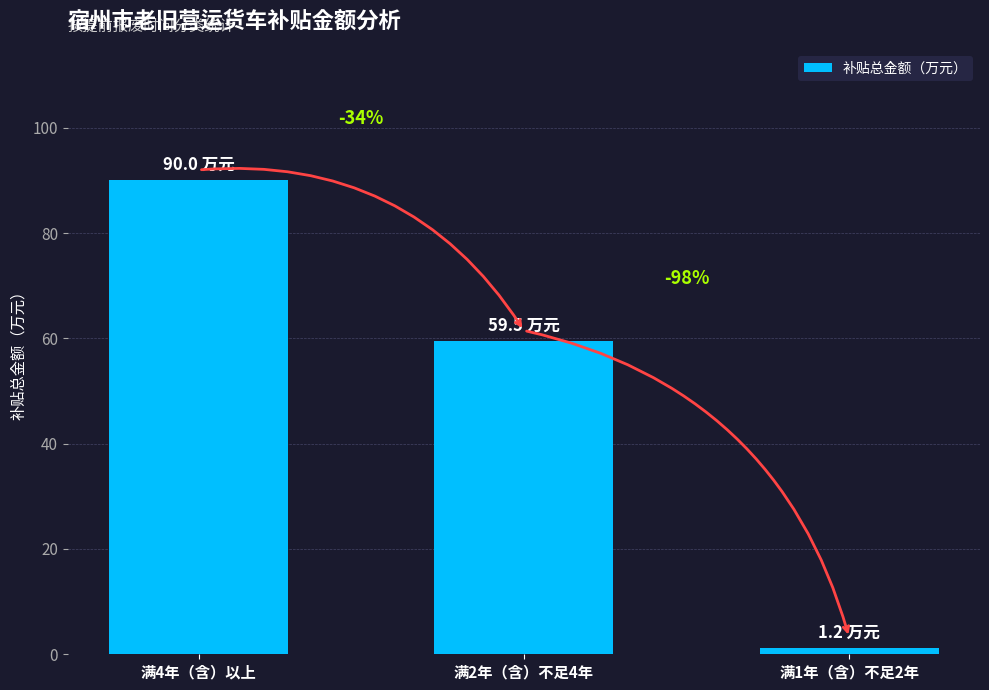

Does the chart contain any negative values?

No